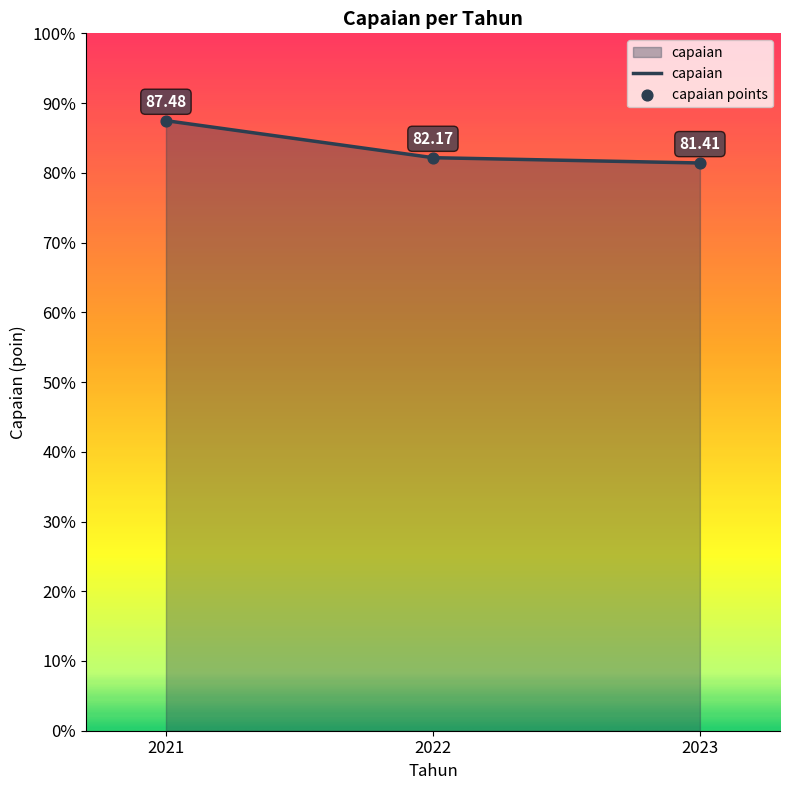

What is the change in value from 2022 to 2023?

-0.8